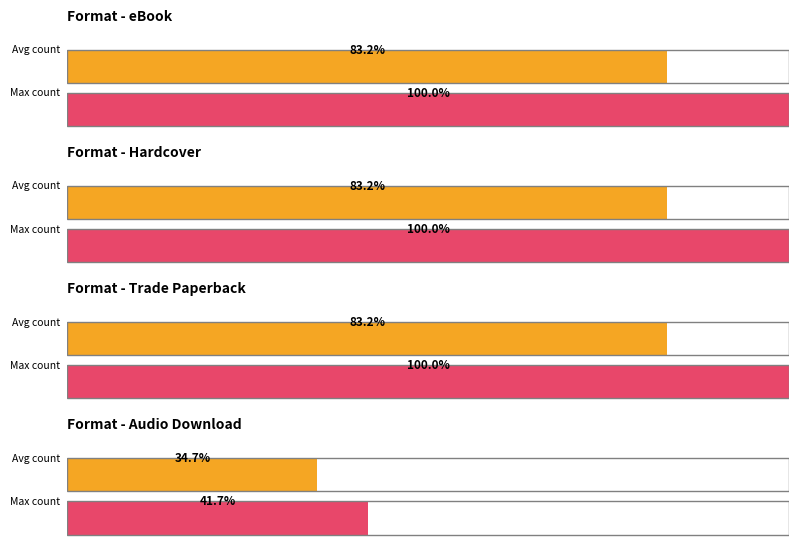

What is the label of the 11th bar from the right?

Hardcover